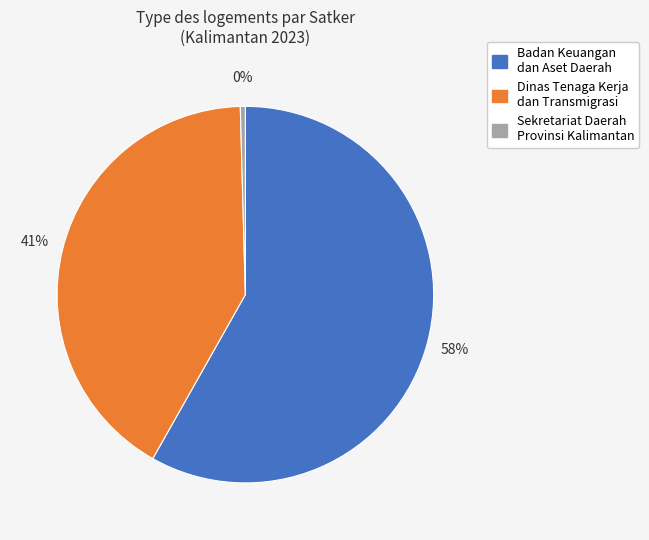

What percentage is the Dinas Tenaga Kerja dan Transmigrasi slice, to the nearest percent?

41%